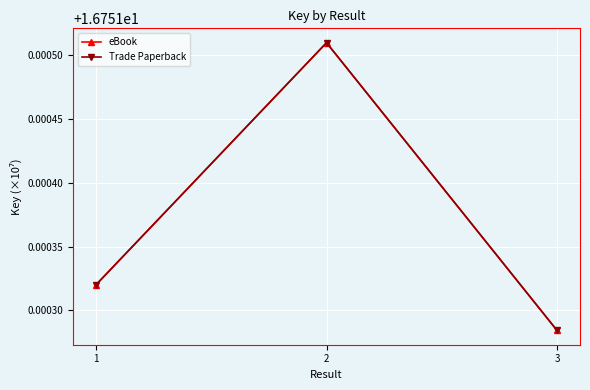

At which category is the sum across all series the highest?

2